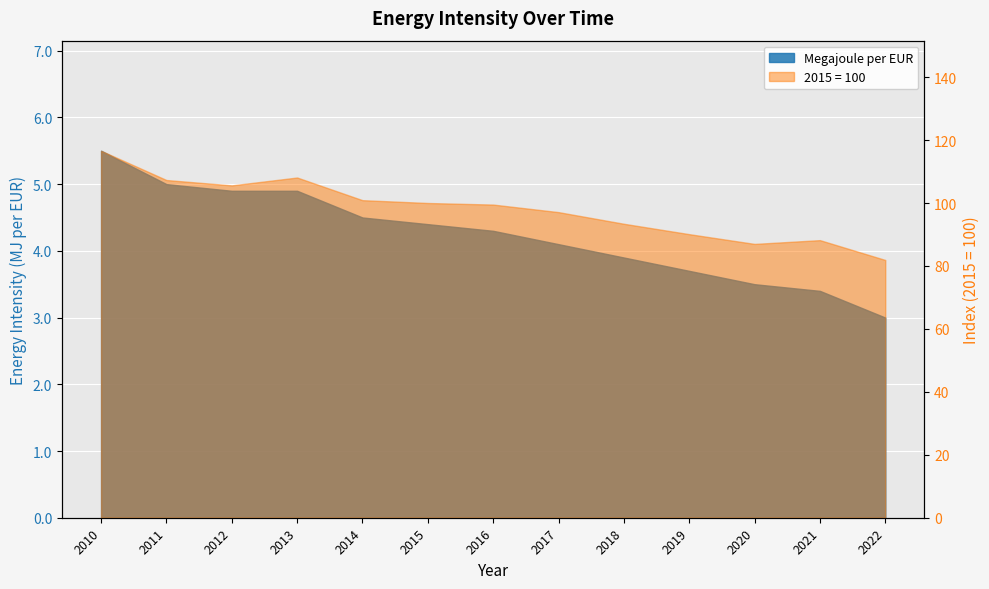

What is the value of the Megajoule per EUR point at the 6th from the left?

4.4